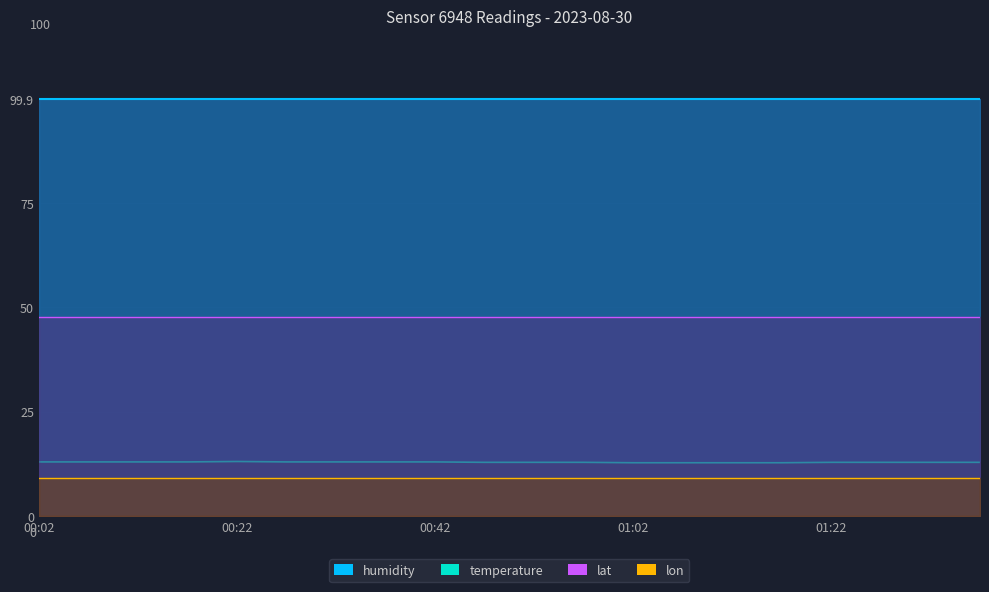

How many distinct data groups are displayed?

4